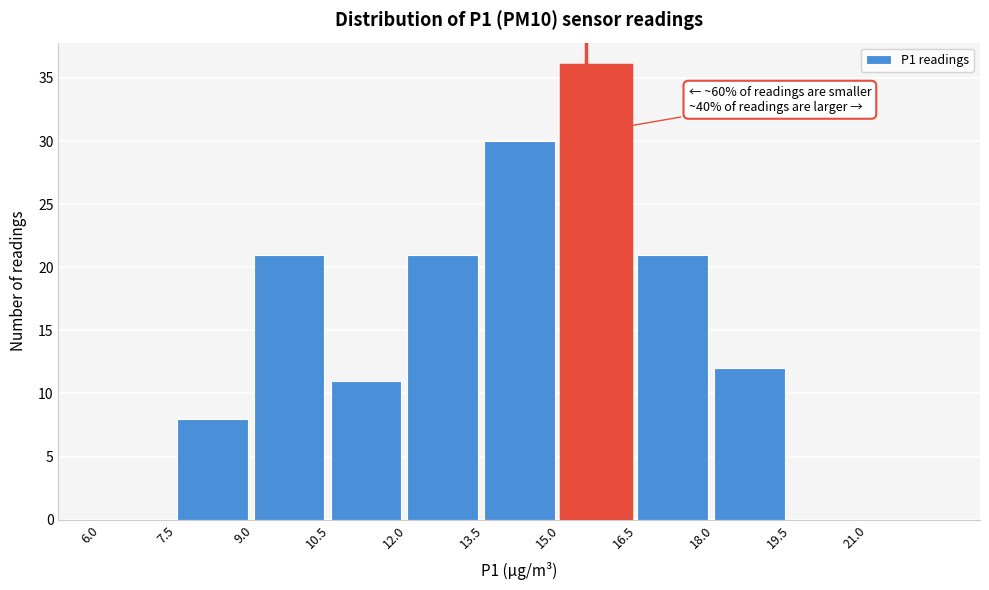

Over which range of the x-axis is the bar tallest?

15.0 to 16.5